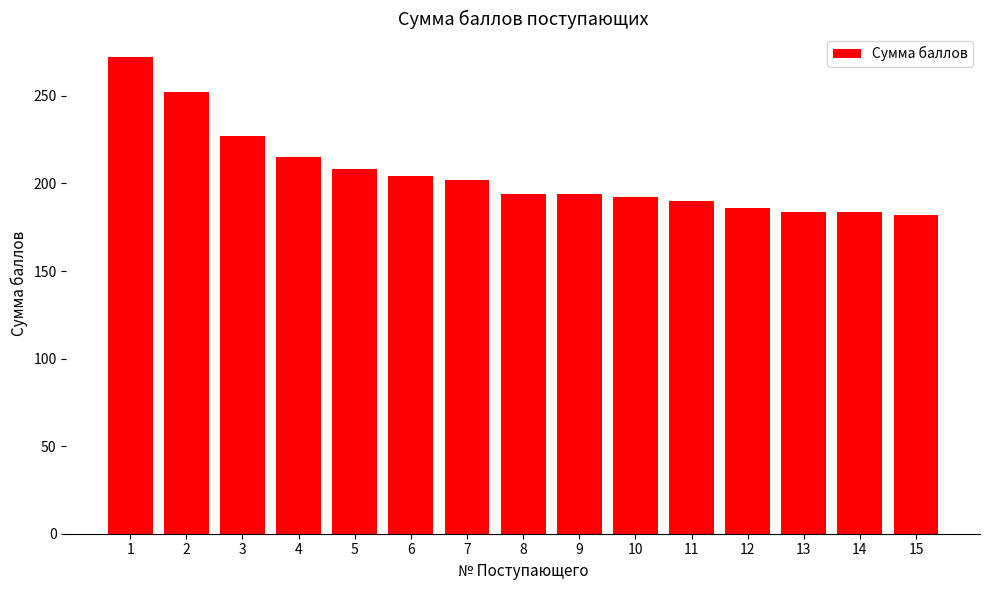

True or false: the data shows 184 at 13.

True